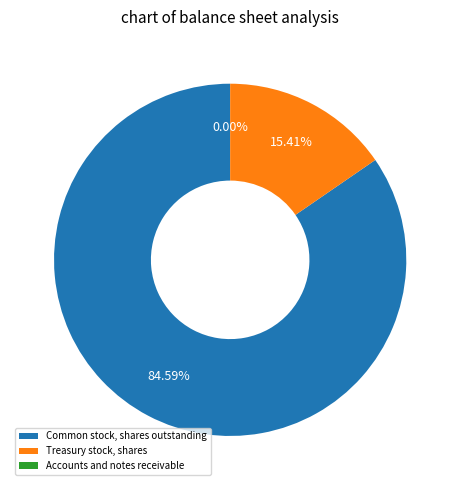

To the nearest percent, what is the difference between the Common stock, shares outstanding and Accounts and notes receivable slice percentages?

85%